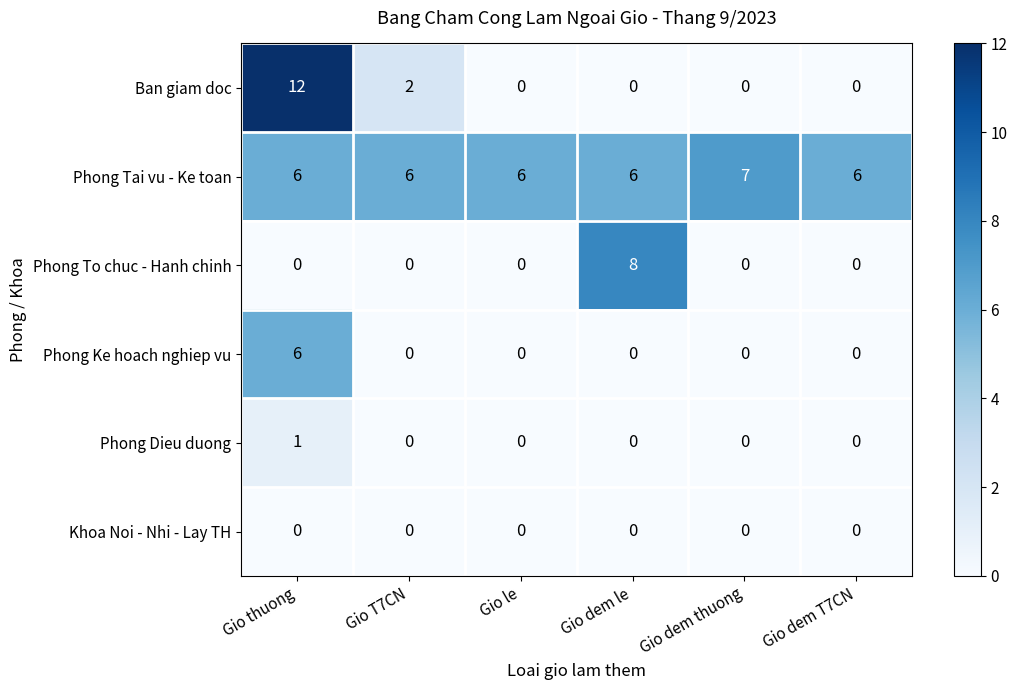

What is the difference between the maximum and minimum values in the Phong Ke hoach nghiep vu series?

6